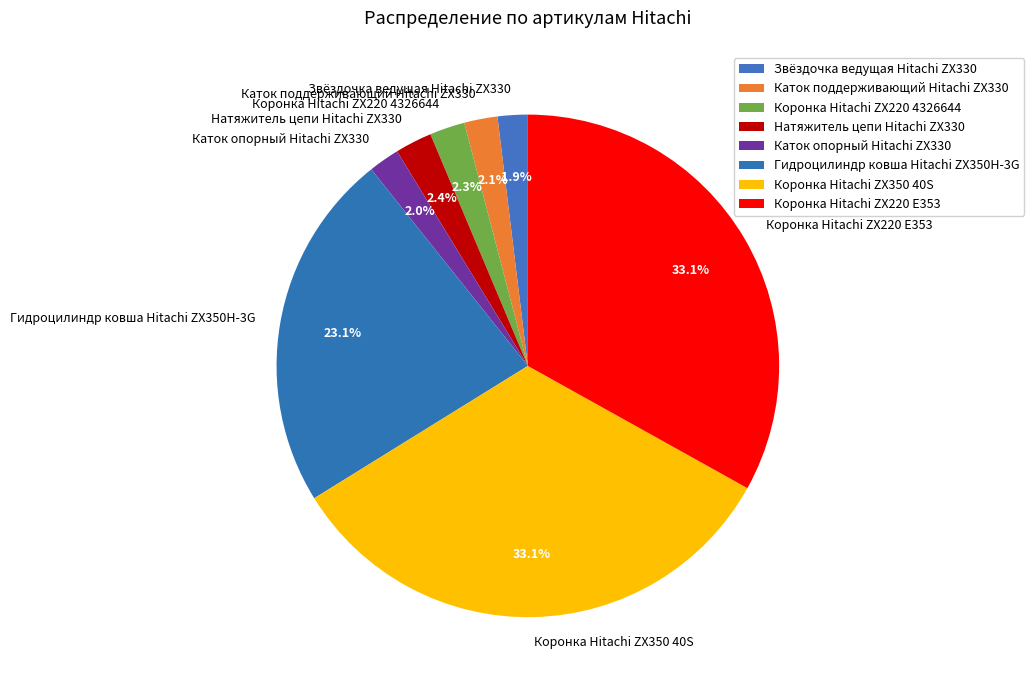

What is the ratio of the value at Каток поддерживающий Hitachi ZX330 to the value at Коронка Hitachi ZX350 40S?

0.1